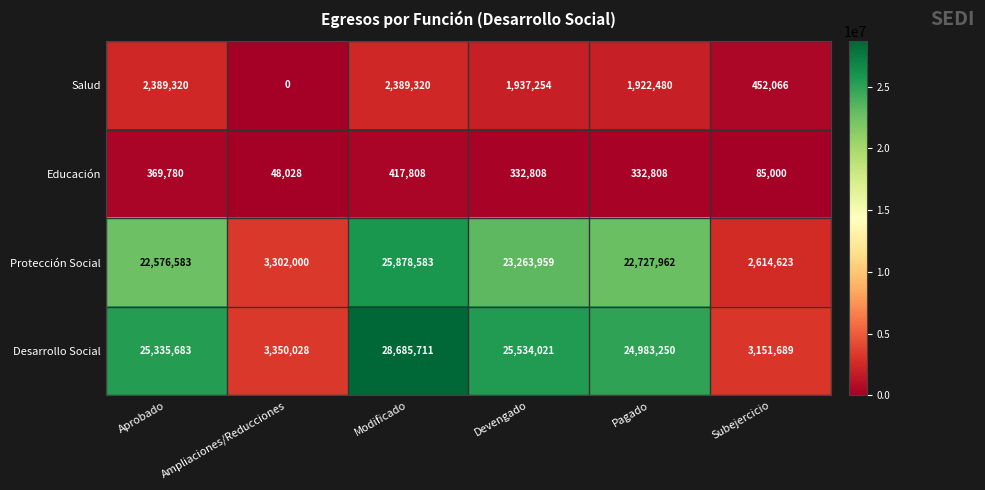

At which category is the sum across all series the highest?

Modificado